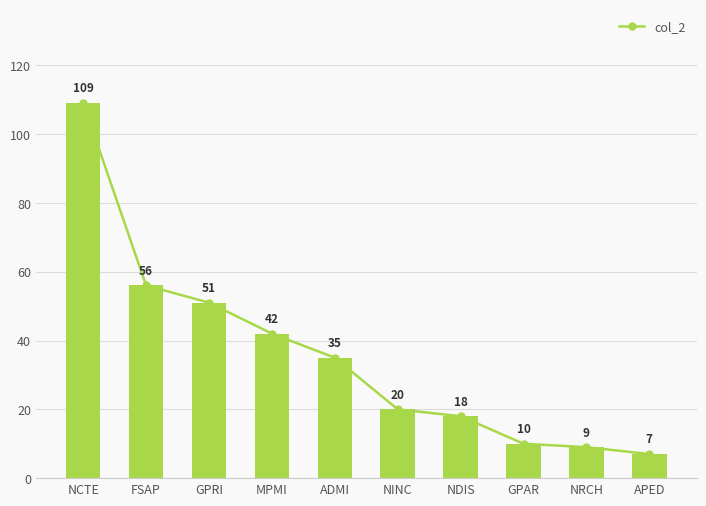

Rank the categories by value from lowest to highest.

APED, NRCH, GPAR, NDIS, NINC, ADMI, MPMI, GPRI, FSAP, NCTE